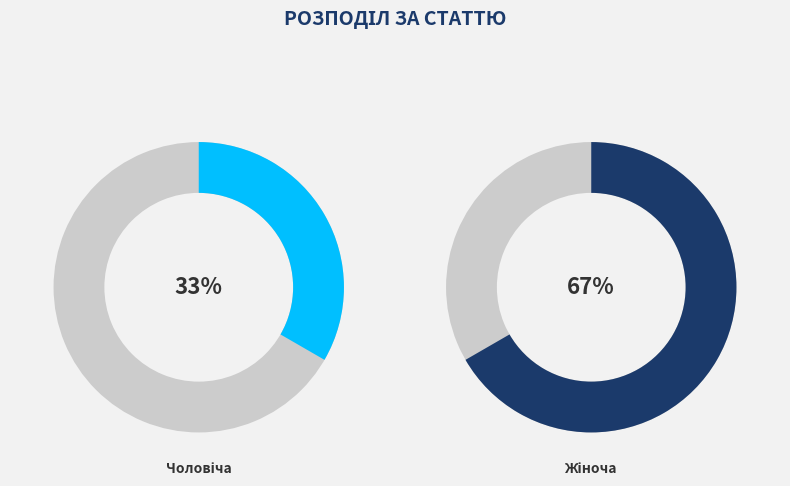

The Чоловіча slice represents 27% of the pie. True or false?

False